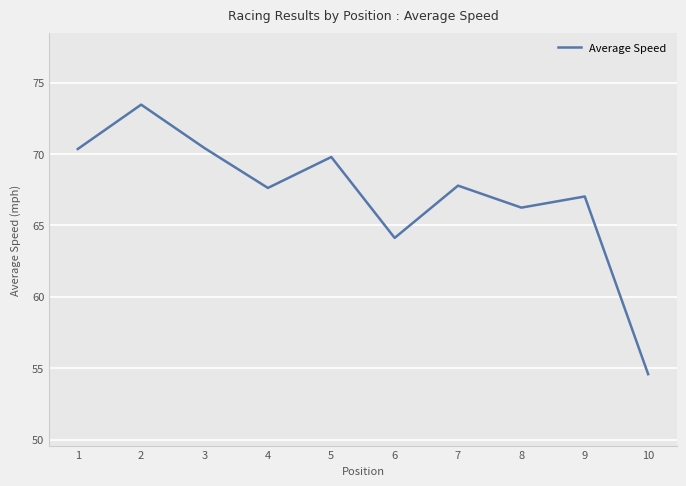

At which label is the value closest to 64?

6